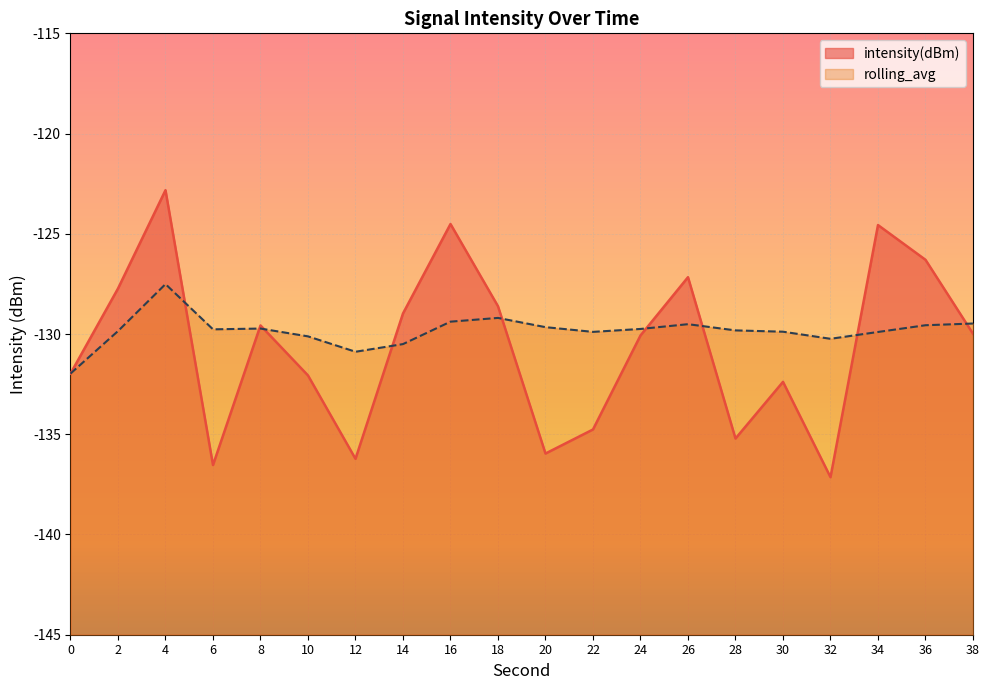

What is the value of the intensity(dBm) point at the 2nd from the left?

-127.7